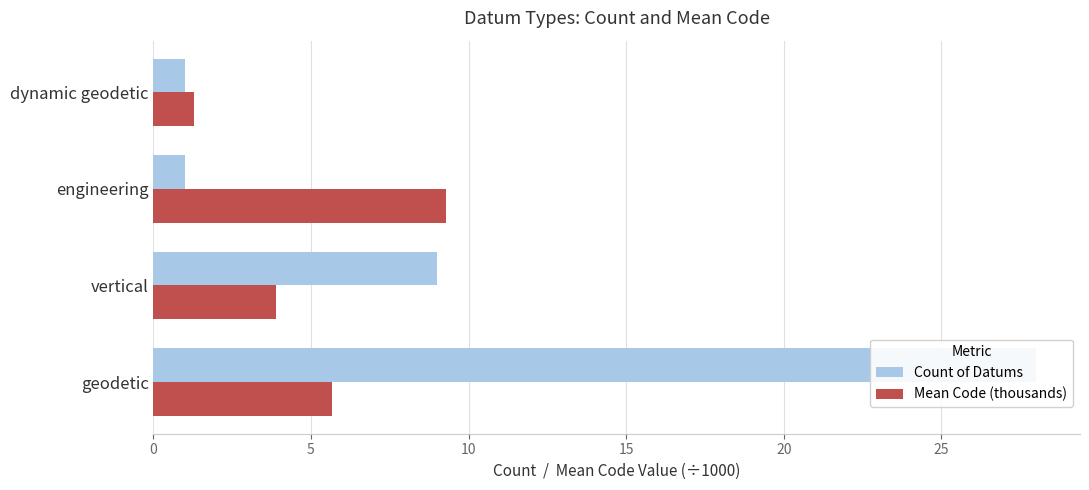

What is the approximate value of Count of Datums at geodetic?

28.0